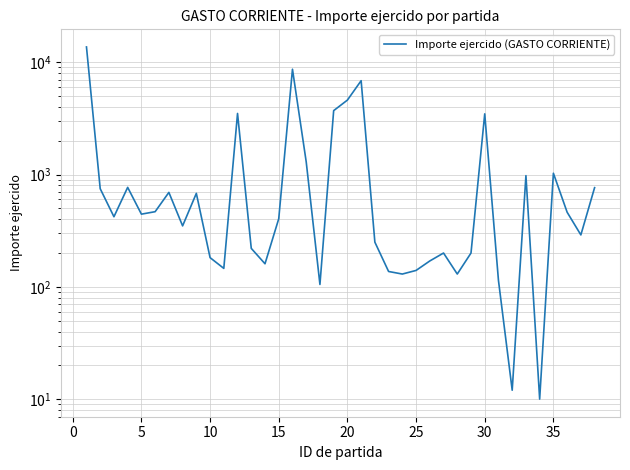

What is the difference between the maximum and minimum values?

13687.0